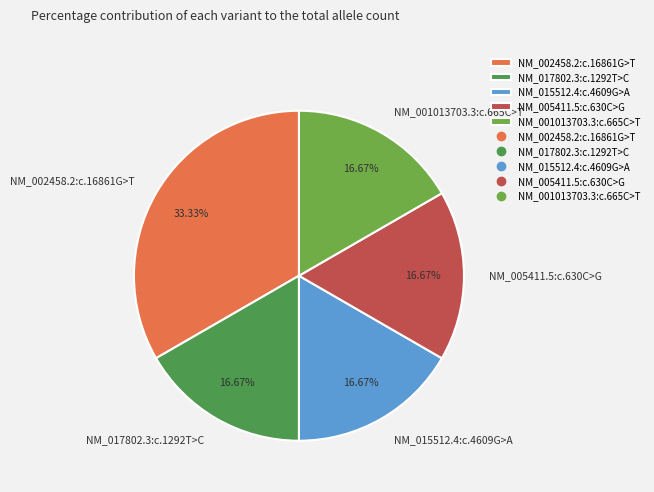

Is NM_005411.5:c.630C>G the majority of the pie?

No